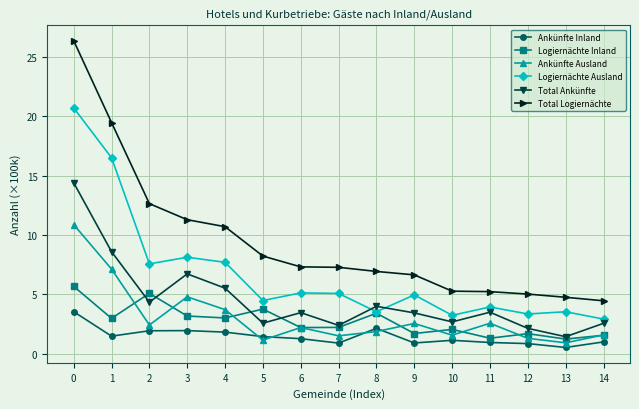

Which series has the widest spread of values?

Total Logiernächte